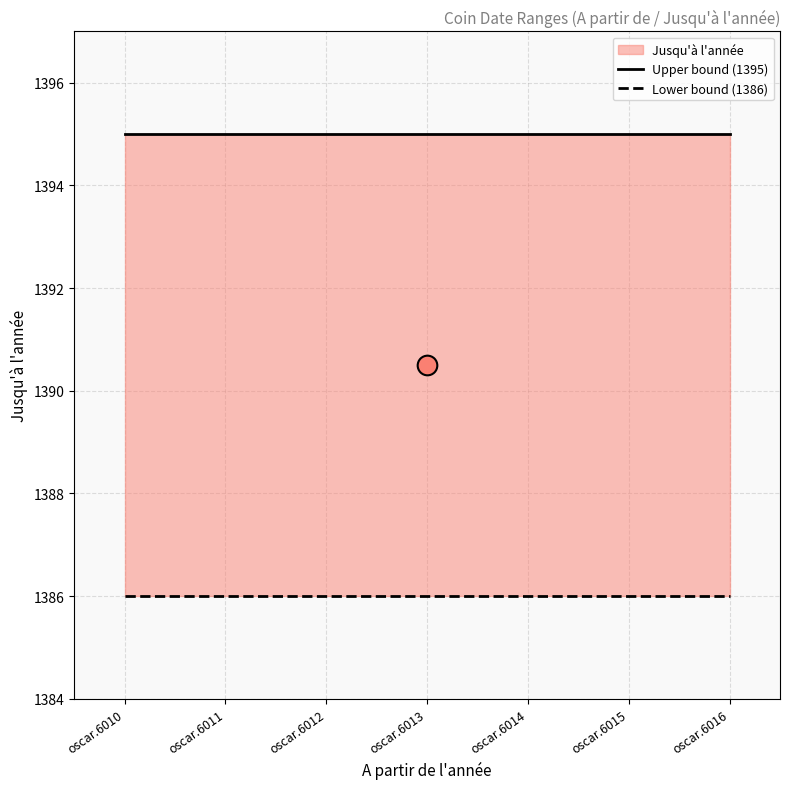

Is the value of Upper bound (1395) at oscar.6012 greater than the value of Lower bound (1386) at oscar.6013?

Yes